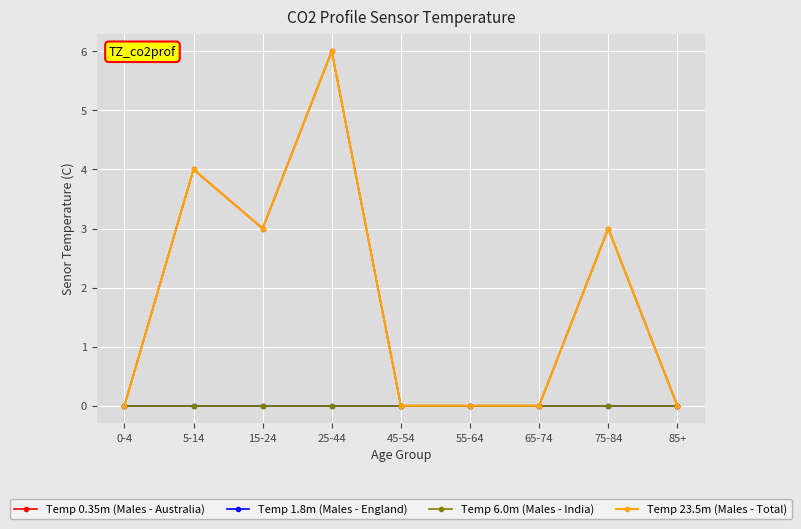

What is the sum of the Temp 23.5m (Males - Total) values at 25-44 and 85+?

6